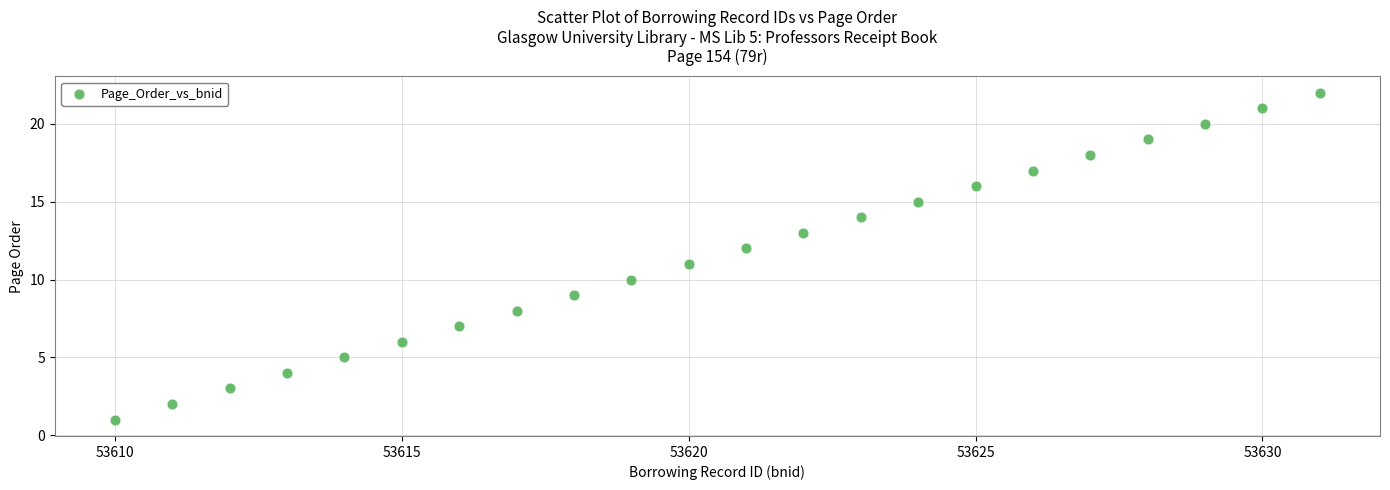

What is the range of Y values (max minus min)?

21